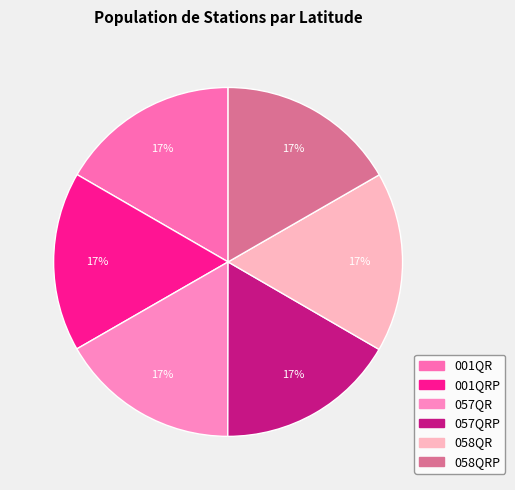

How many slices are in this pie chart?

6